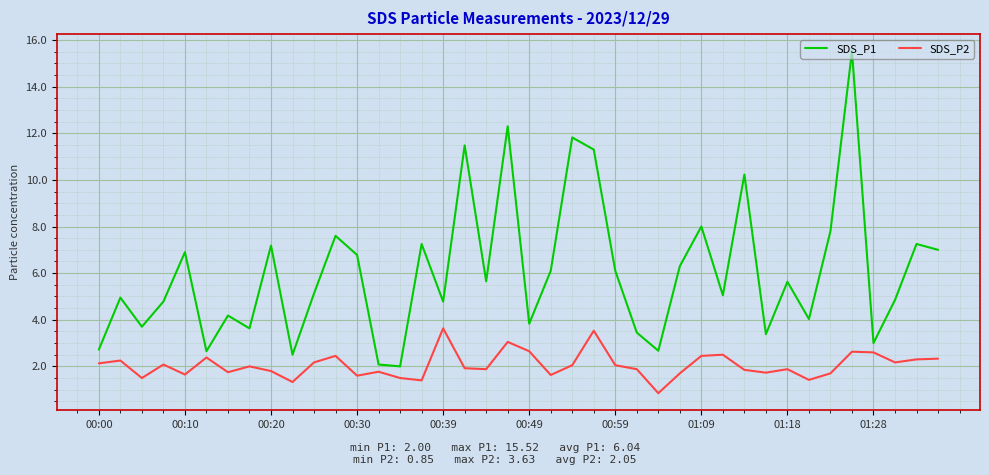

What is the maximum value shown in the chart?

15.5